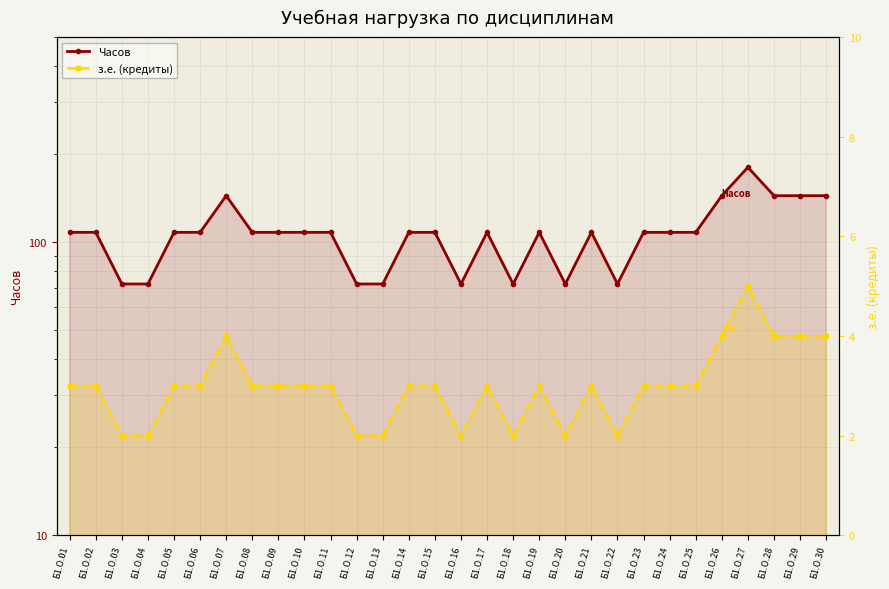

Which category has the lowest value across all series?

Б1.О.03